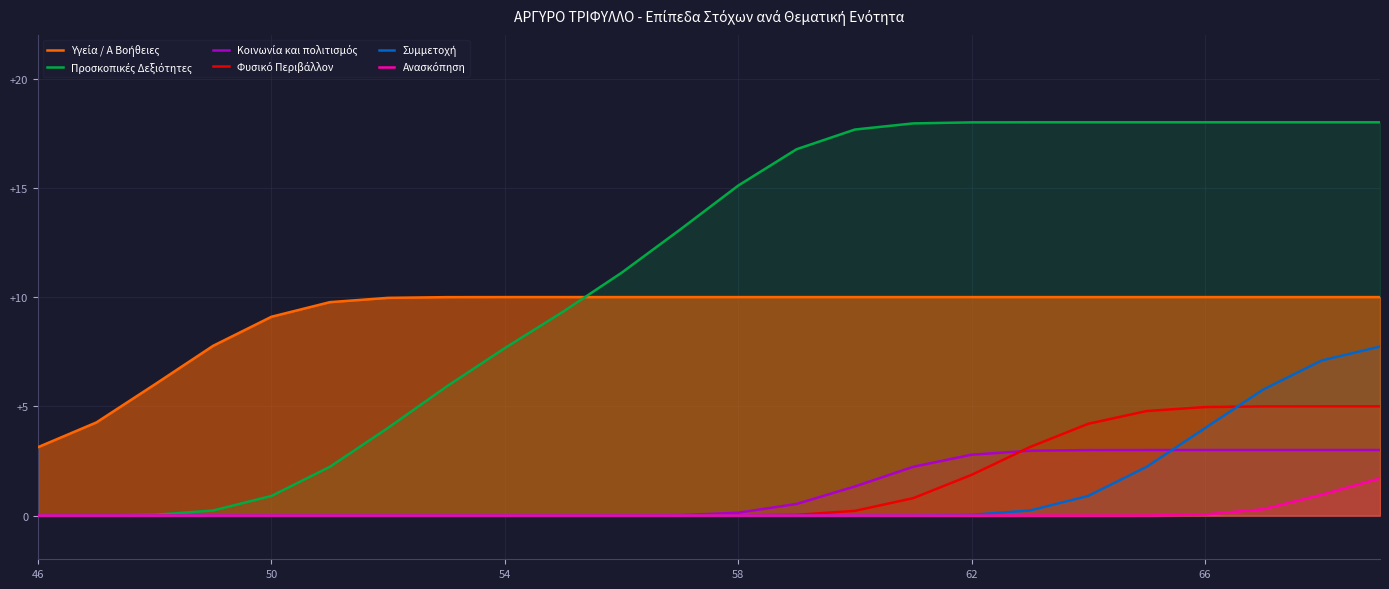

The value of Υγεία / Α Βοήθειες at 22 is 2.2. True or false?

False